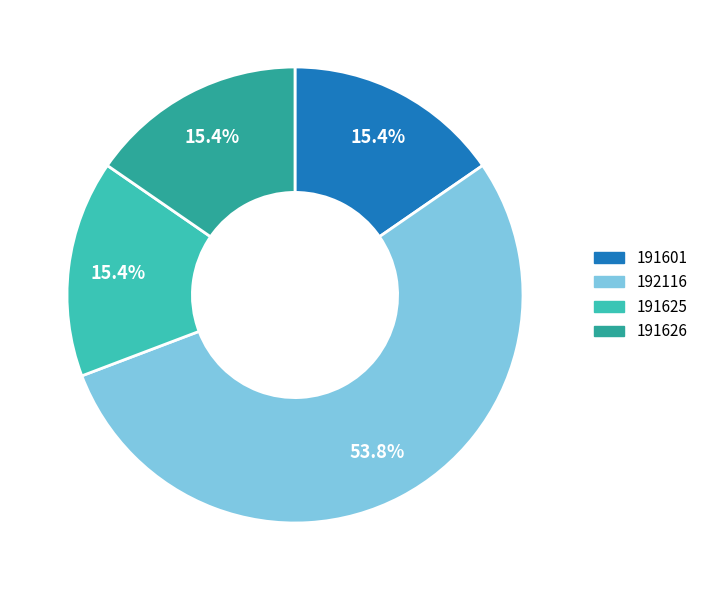

How many slices are in this pie chart?

4